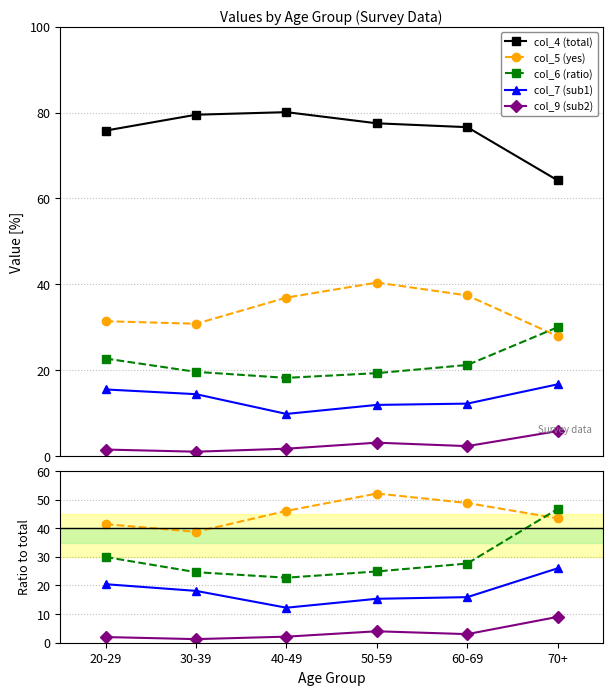

True or false: col_5 (yes) and col_9 (sub2) intersect in this chart.

False